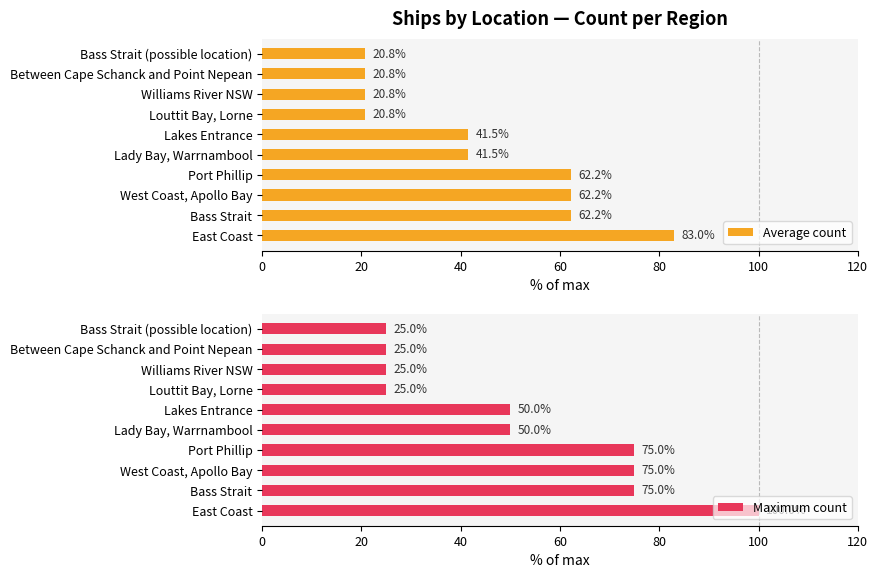

What is the average value of the Average count series?

43.6